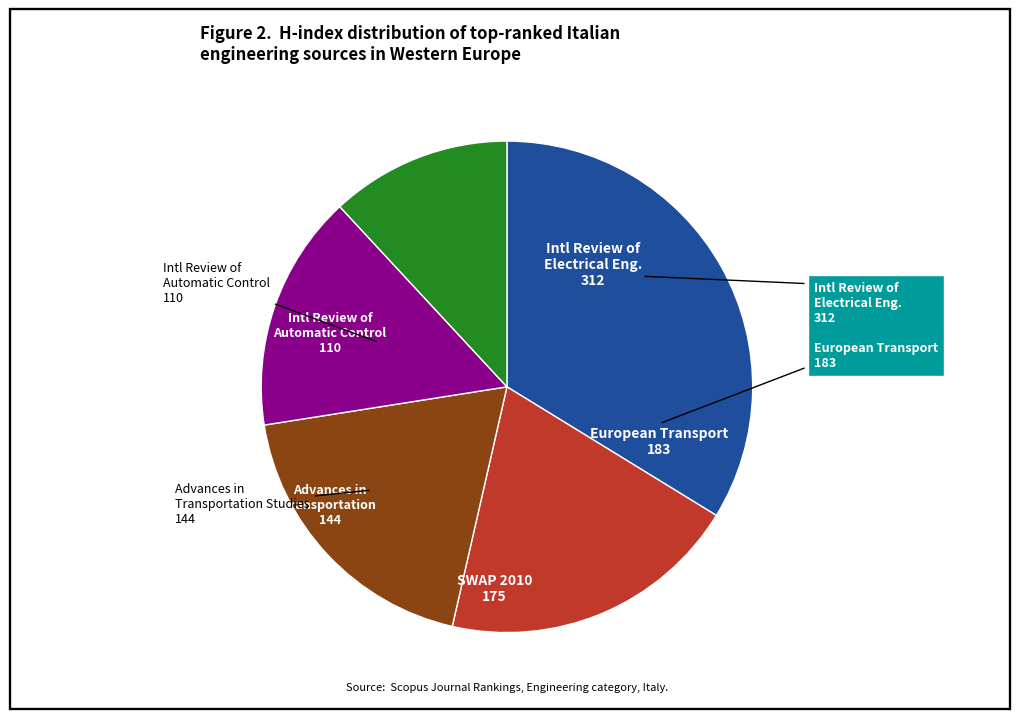

Is there a majority slice in this chart?

No